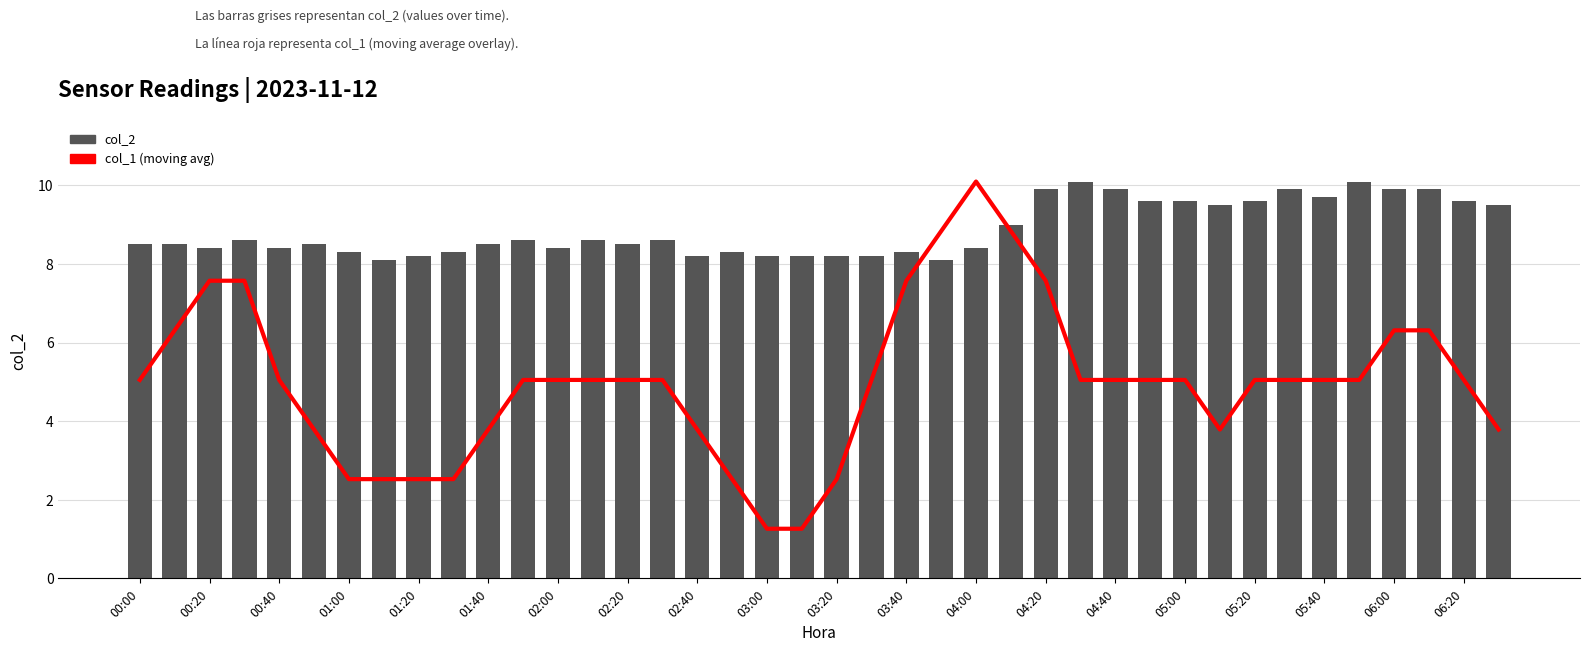

Which series has the largest total across all categories?

col_2